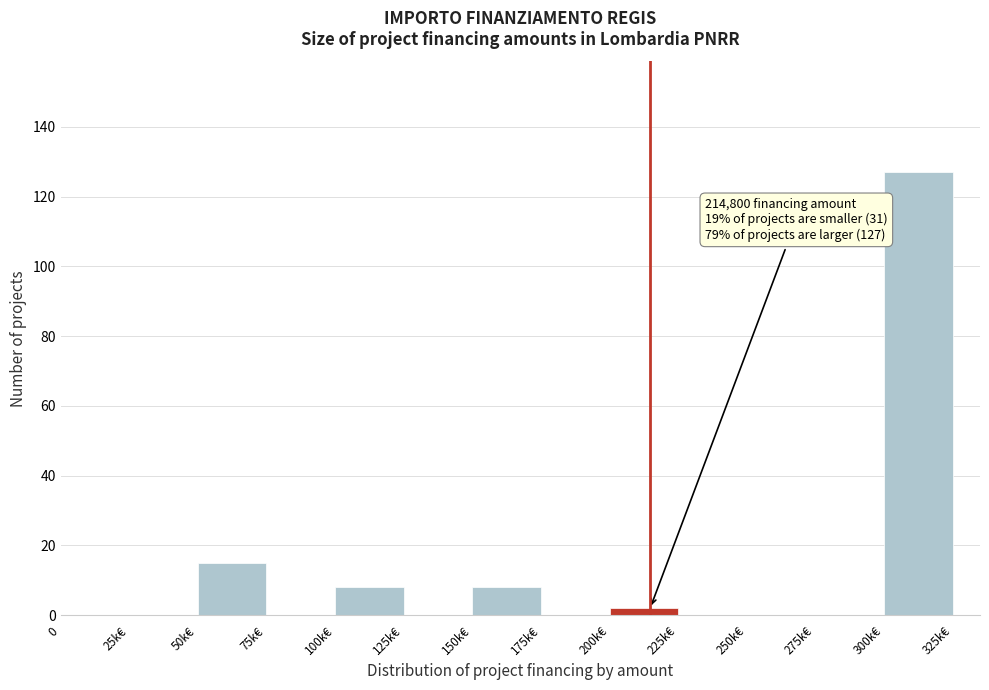

Reading left to right, transcribe all the data shown in this chart.

0=0	25k€=0	50k€=15	75k€=0	100k€=8	125k€=0	150k€=8	175k€=0	200k€=2	225k€=0	250k€=0	275k€=0	300k€=127